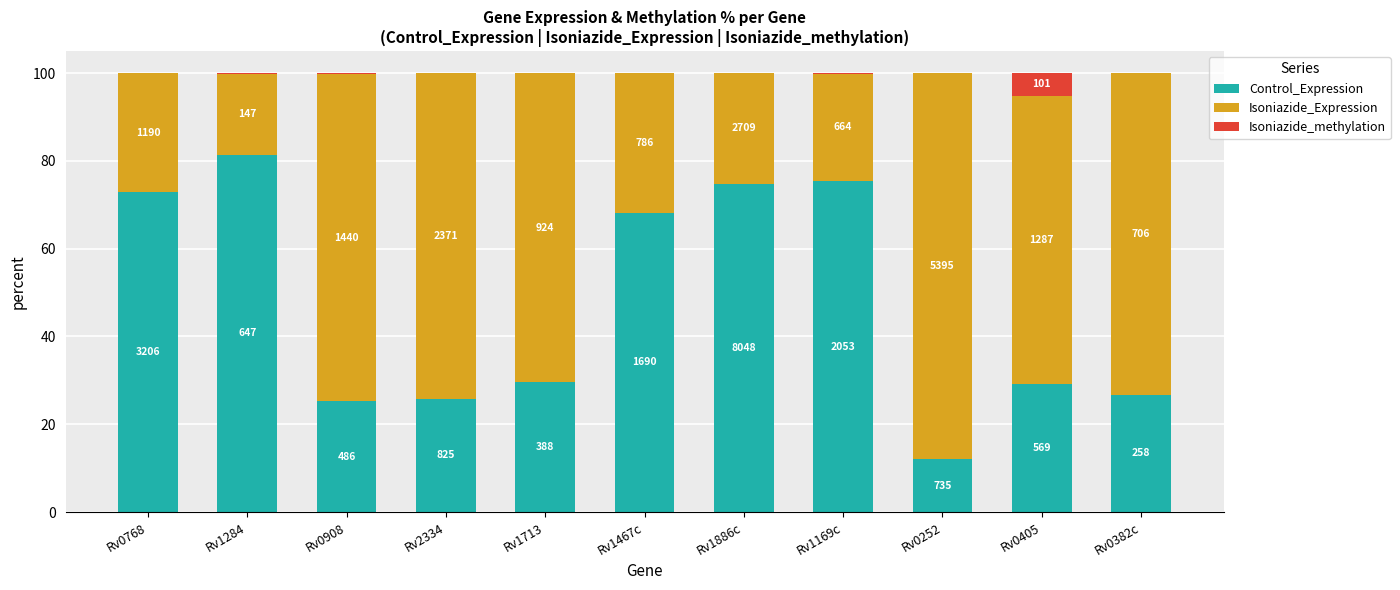

Which series changed the most between Rv0768 and Rv2334?

Isoniazide_Expression